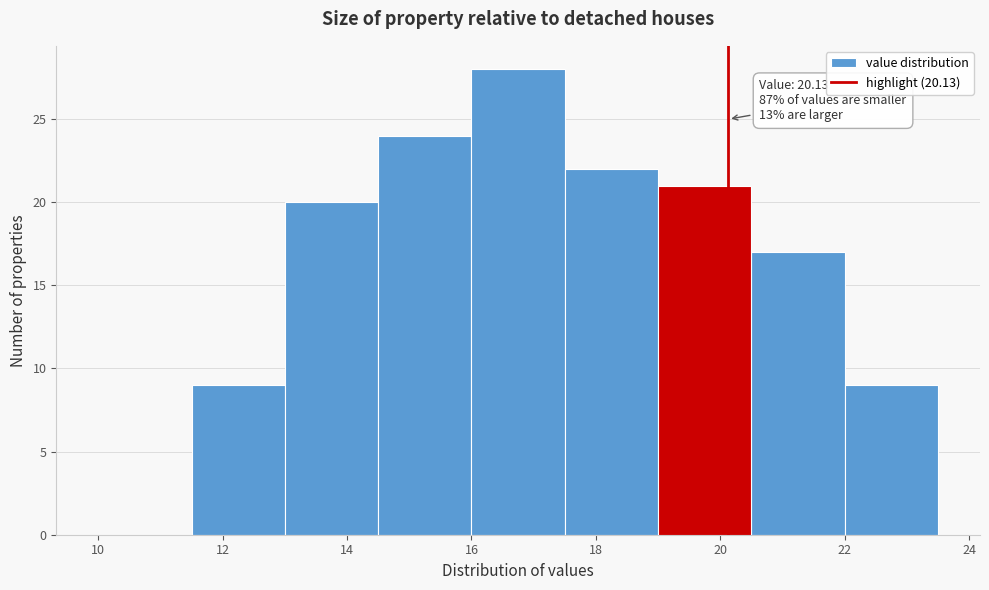

Which range on the x-axis has the tallest bar?

16.0 to 17.5